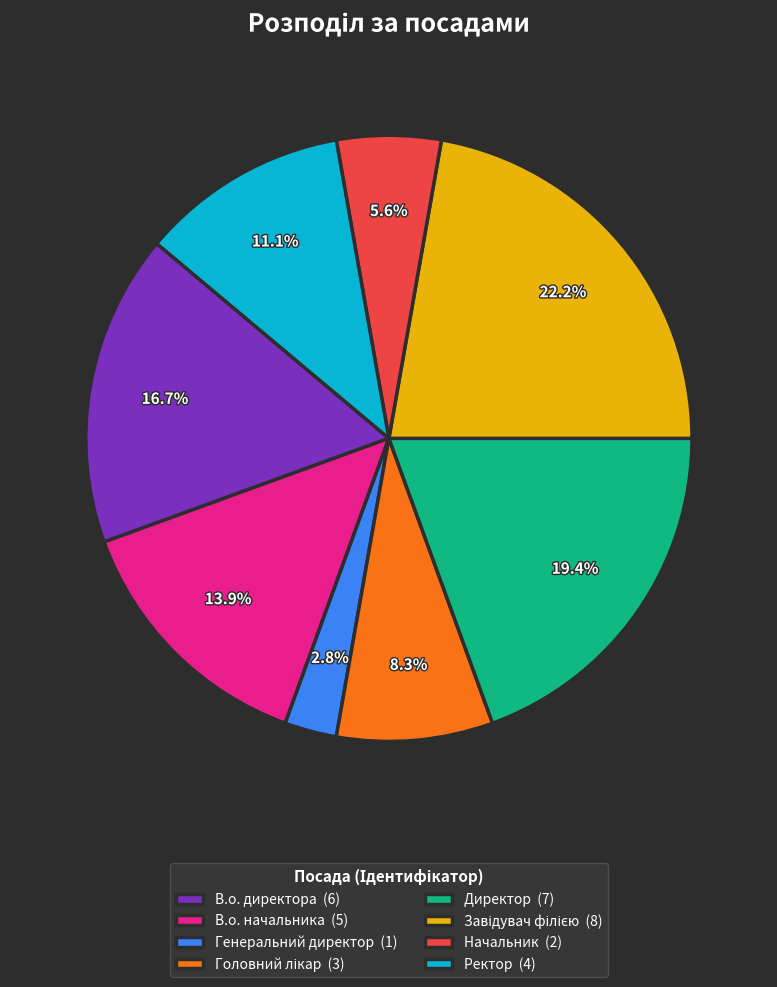

The В.о. начальника slice represents 14% of the pie. True or false?

True